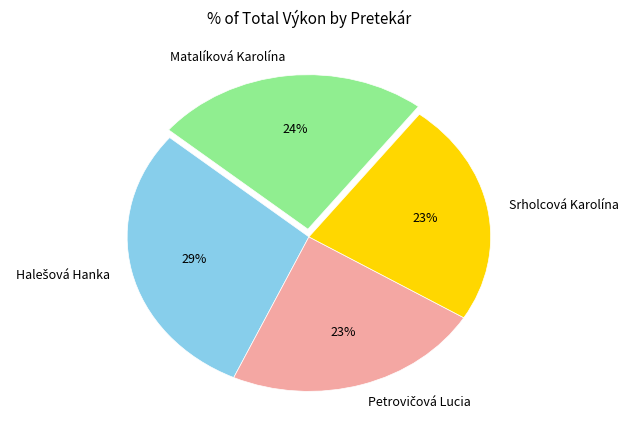

Between Matalíková Karolína and Srholcová Karolína, which is larger?

Matalíková Karolína